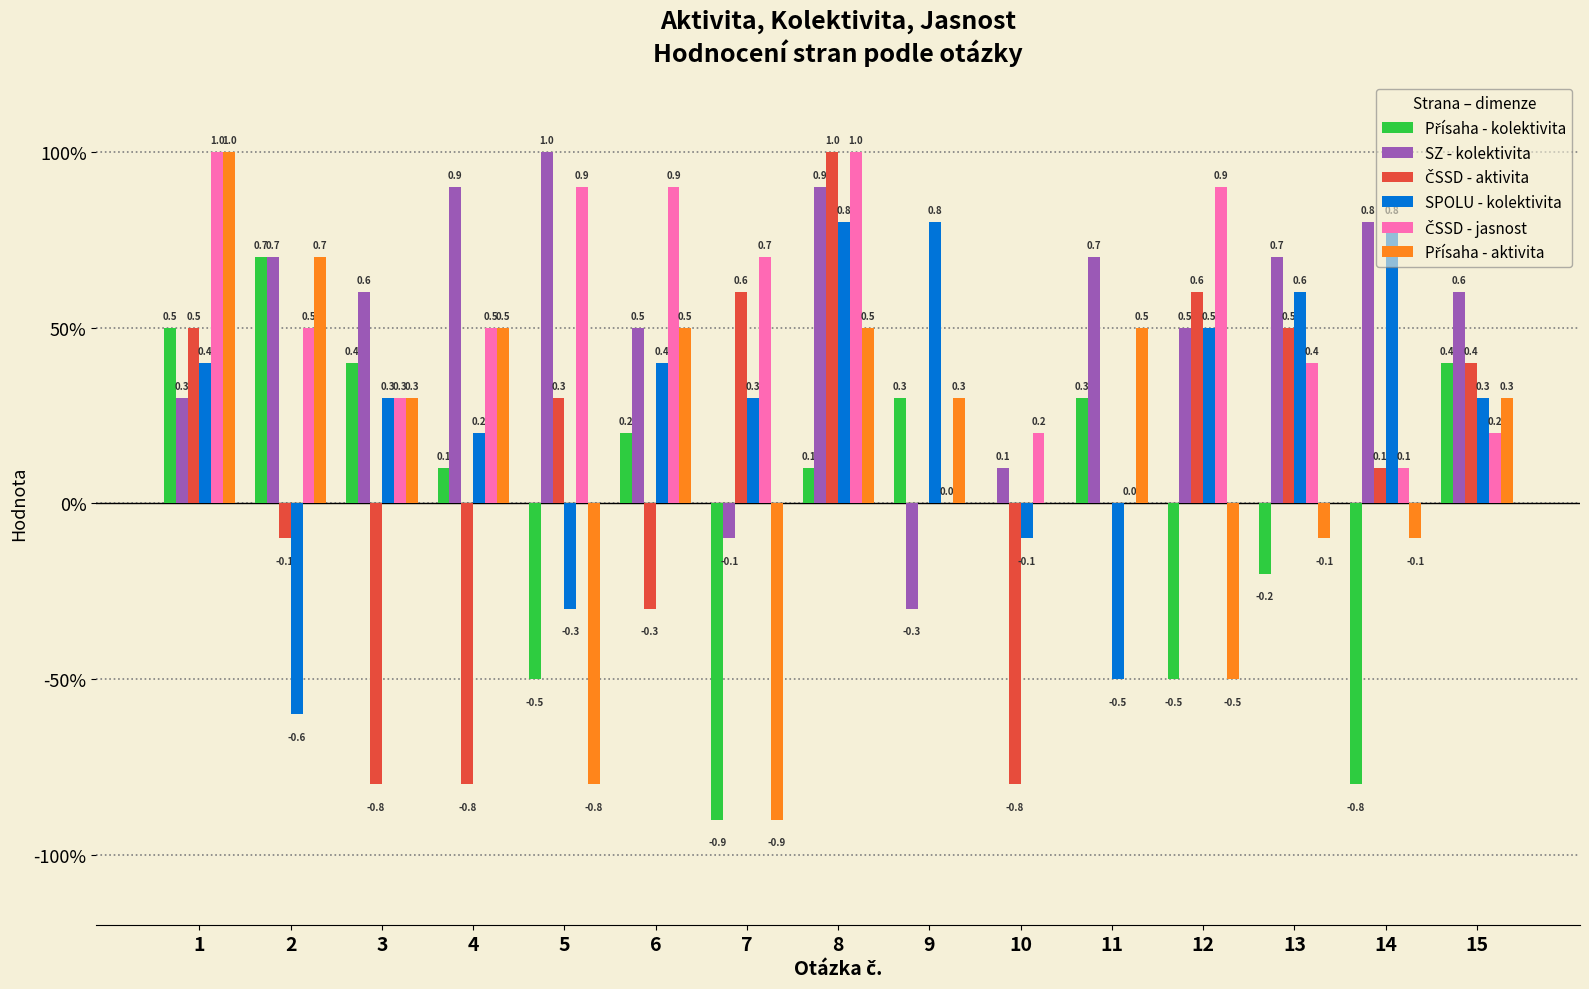

Between 3 and 14, which series saw the biggest shift?

Přísaha - kolektivita